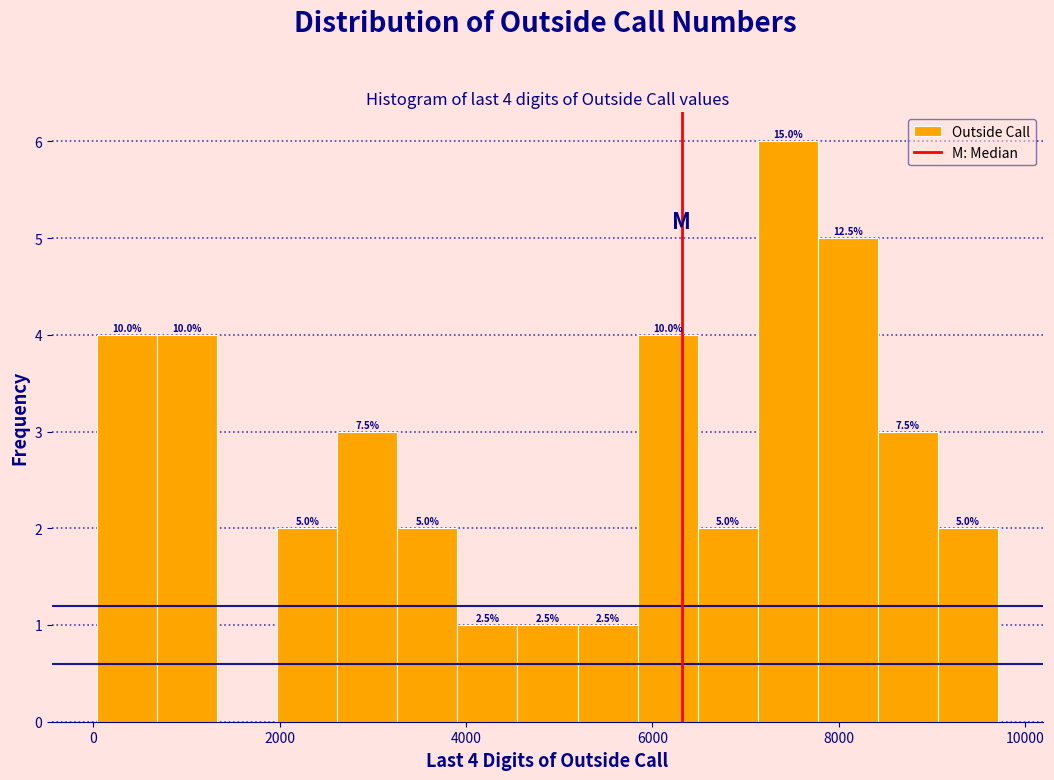

Read against the x-axis, roughly where is the centre of the tallest bar?

7400